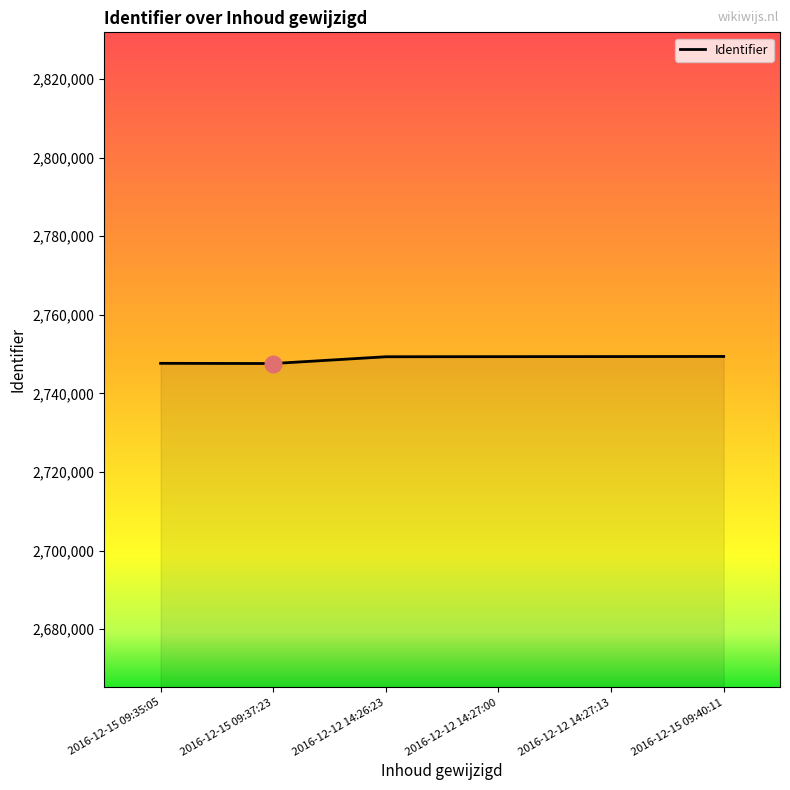

Which has a higher value, 2016-12-12 14:26:23 or 2016-12-15 09:37:23?

2016-12-12 14:26:23